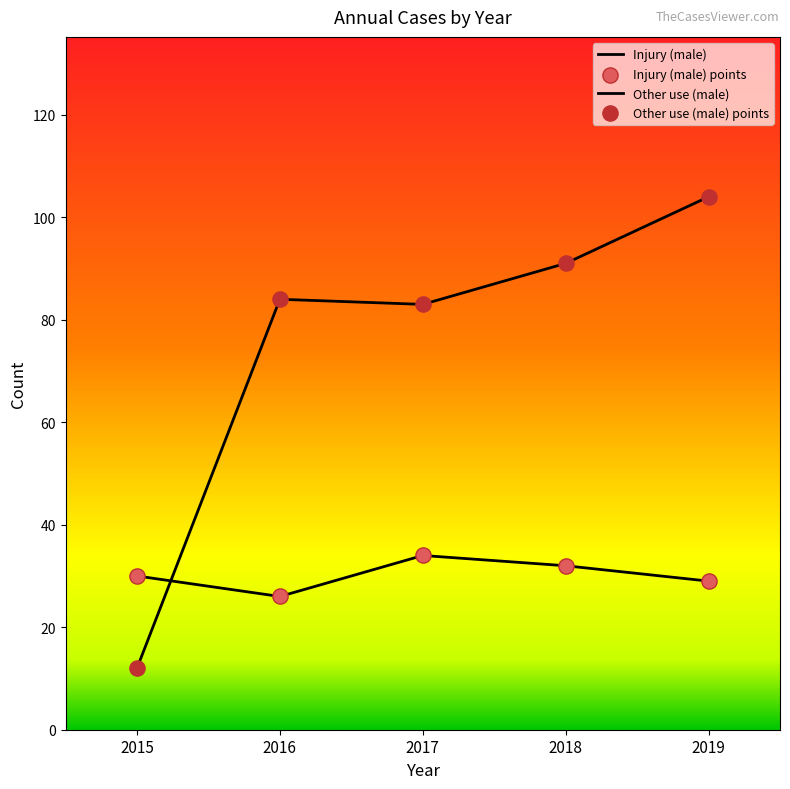

At which category is the sum across all series the highest?

2019